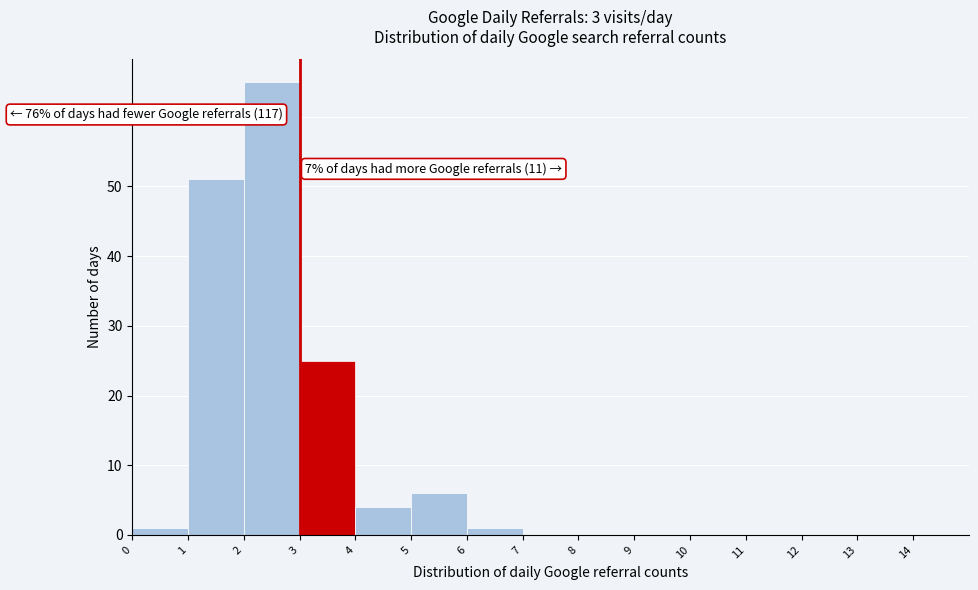

Which range on the x-axis has the tallest bar?

2 to 3